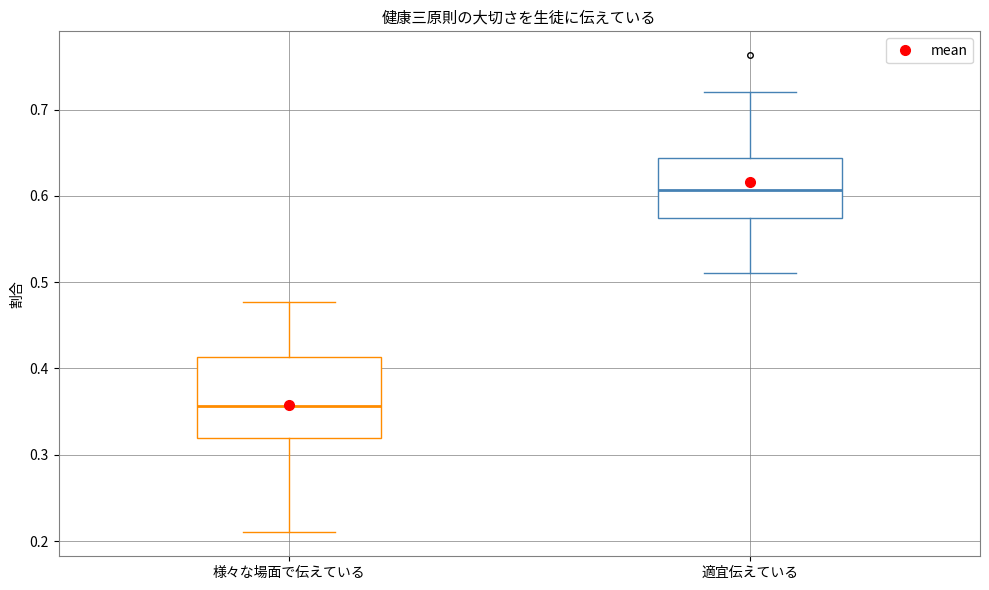

Reading left to right, transcribe this box plot: for each box, give where its median line is, the range the box spans, and where its two whiskers end, as read against the y-axis. The values are not printed on the chart, so give them approximately, as read against the axis.

様々な場面で伝えている: median 0.36, box 0.32 to 0.41, whiskers 0.21 to 0.48
適宜伝えている: median 0.61, box 0.57 to 0.64, whiskers 0.51 to 0.72